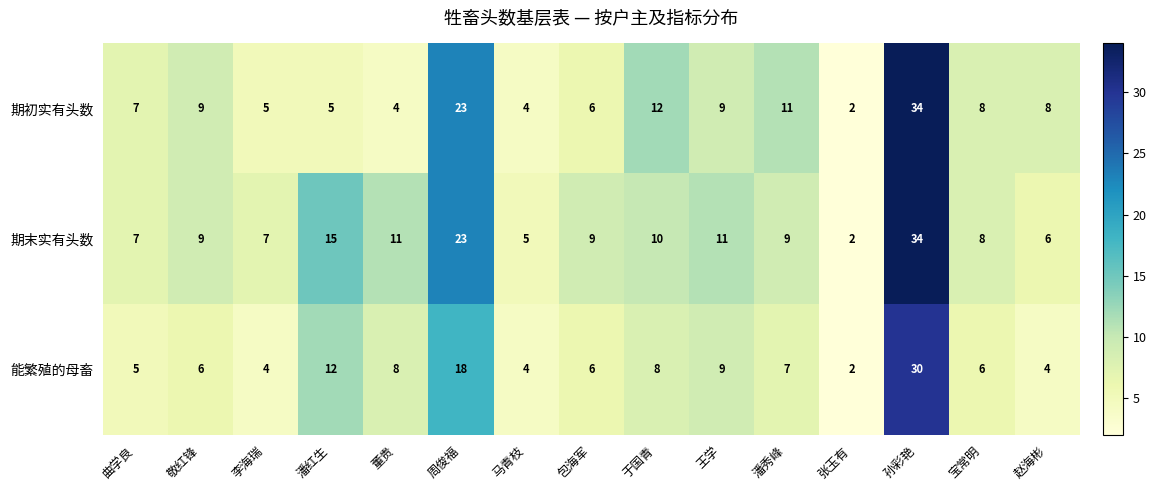

Which category has the lowest value in the 能繁殖的母畜 series?

张玉有